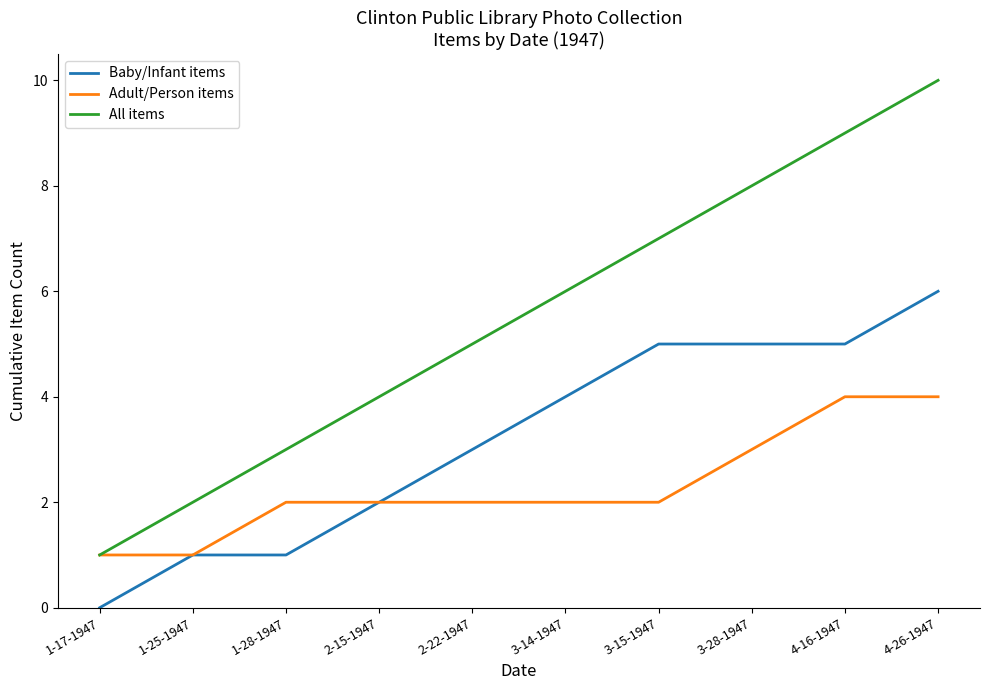

The value of Adult/Person items at 1-25-1947 is 2. True or false?

False